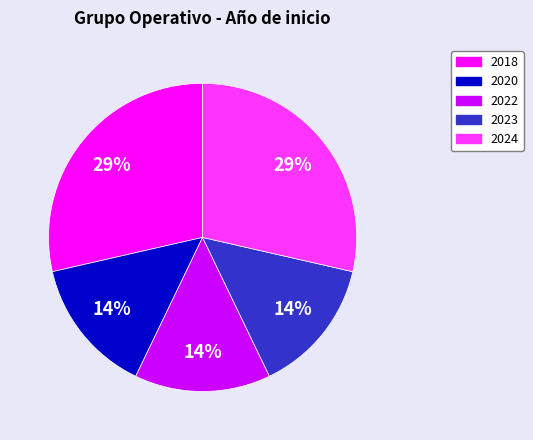

Is there any slice that represents more than half of the pie?

No